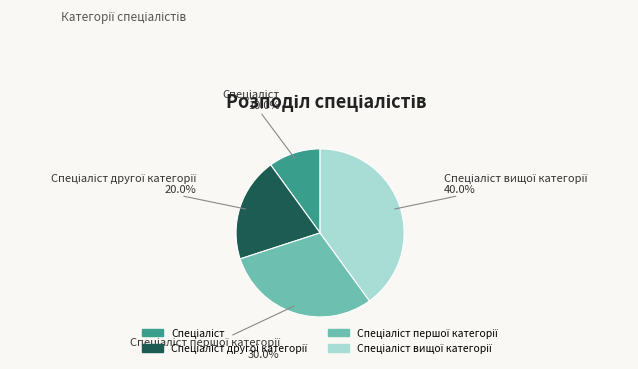

Does any single category account for the majority?

No